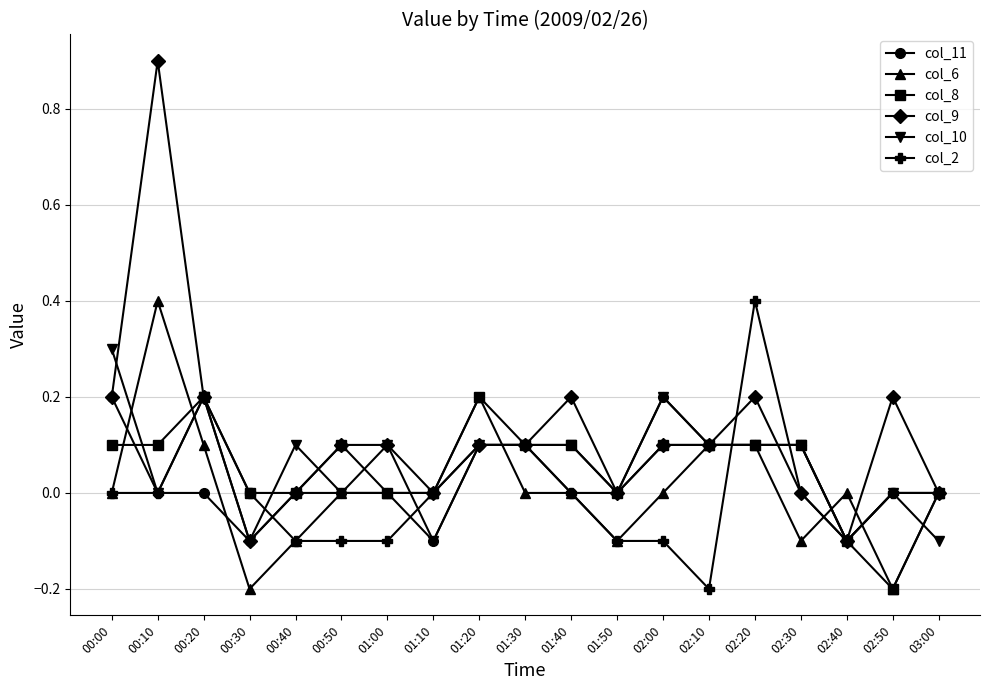

True or false: col_8 has more than 2 points higher than both neighbors.

True